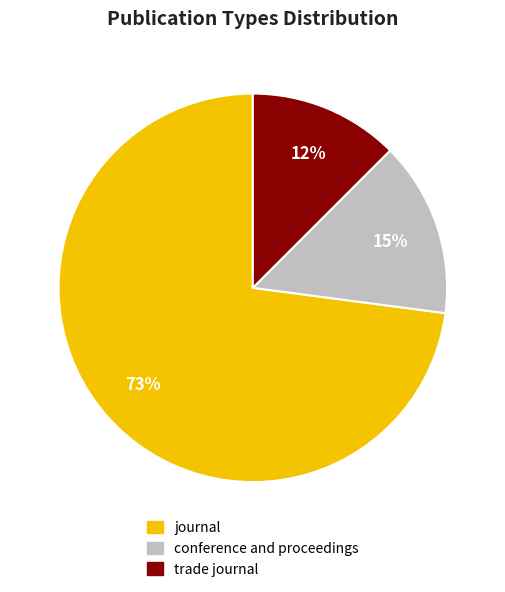

What is the majority slice?

journal